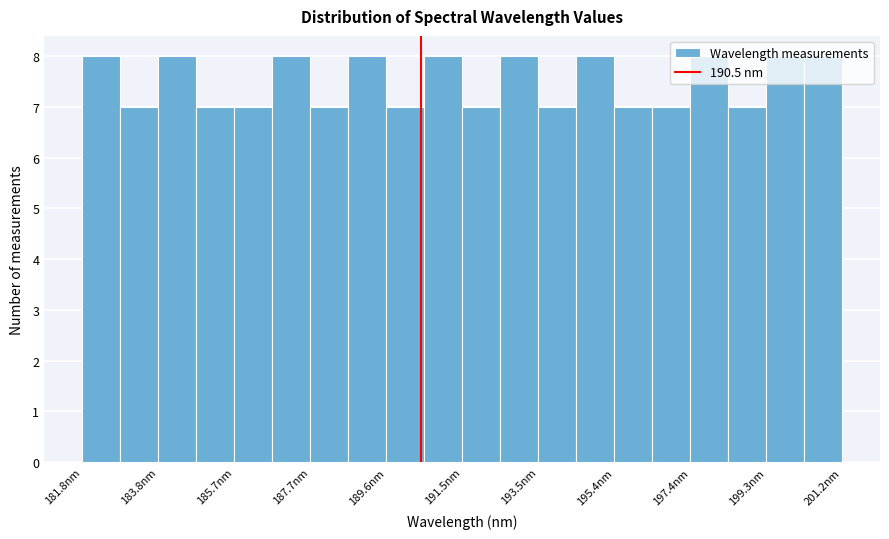

Reading left to right, list every bar in this chart as the range it spans on the x-axis followed by its height. Neither the bar edges nor the heights are printed on the chart, so give them approximately, as read against the axes.

181.8 to 182.8: 8
182.8 to 183.8: 7
183.8 to 184.8: 8
184.8 to 185.8: 7
185.8 to 186.6: 7
186.6 to 187.6: 8
187.6 to 188.6: 7
188.6 to 189.6: 8
189.6 to 190.6: 7
190.6 to 191.6: 8
191.6 to 192.6: 7
192.6 to 193.4: 8
193.4 to 194.4: 7
194.4 to 195.4: 8
195.4 to 196.4: 7
196.4 to 197.4: 7
197.4 to 198.4: 8
198.4 to 199.4: 7
199.4 to 200.2: 8
200.2 to 201.2: 8